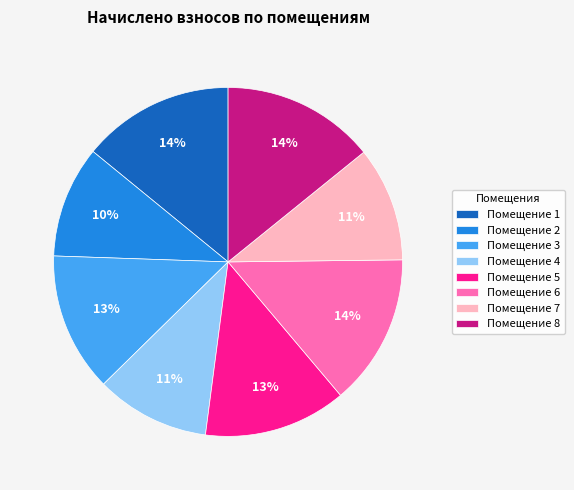

To the nearest percent, what percentage of the pie is Помещение 1?

14%